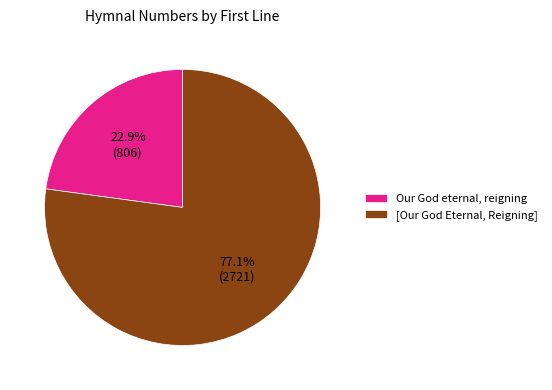

Between [Our God Eternal, Reigning] and Our God eternal, reigning, which is larger?

[Our God Eternal, Reigning]